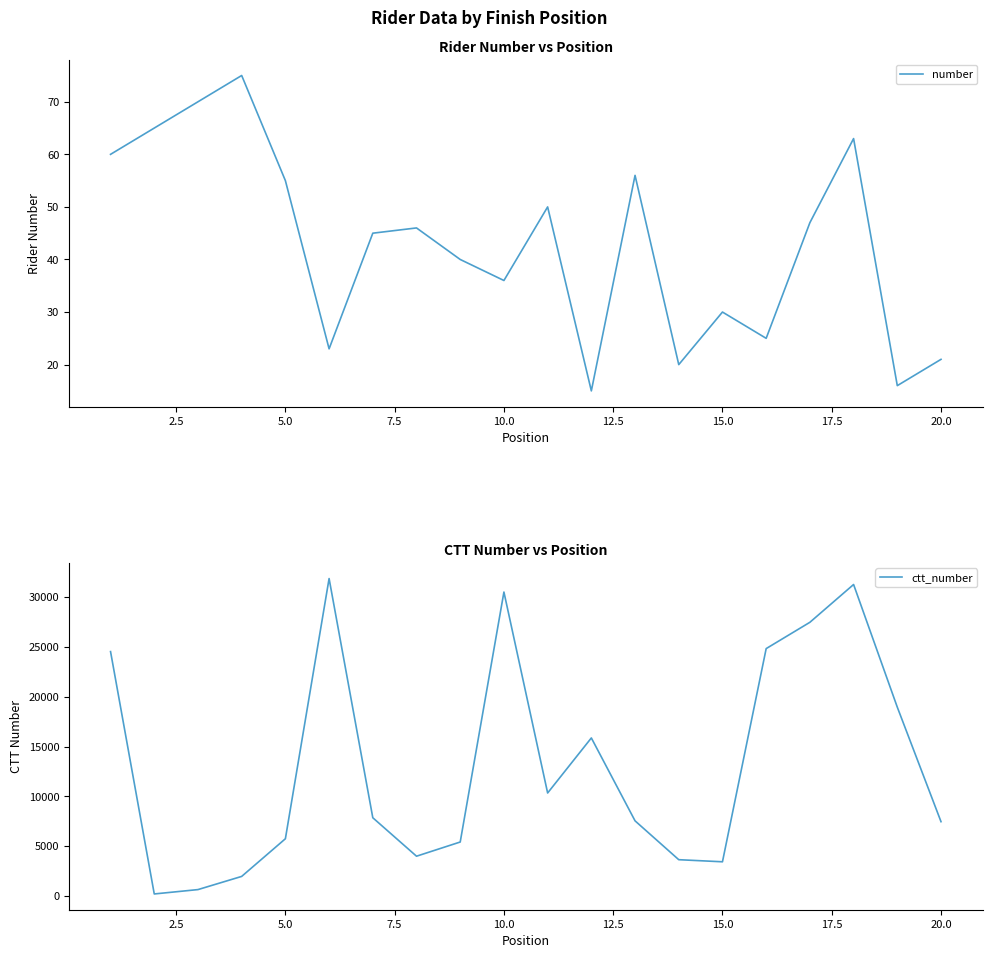

The number series shows 15 at 10.0. True or false?

False